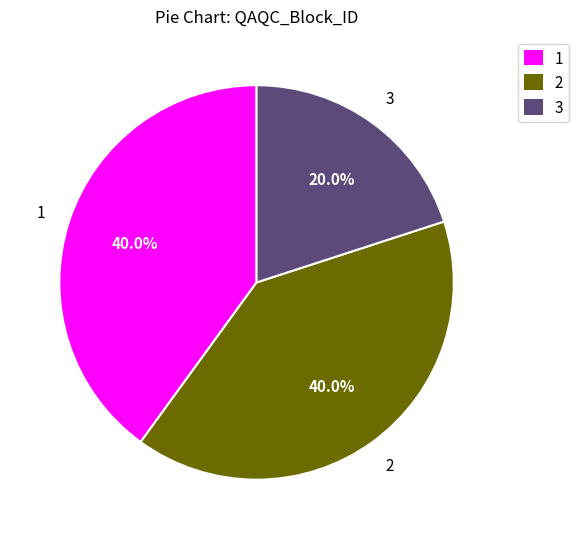

Does any single category account for the majority?

No